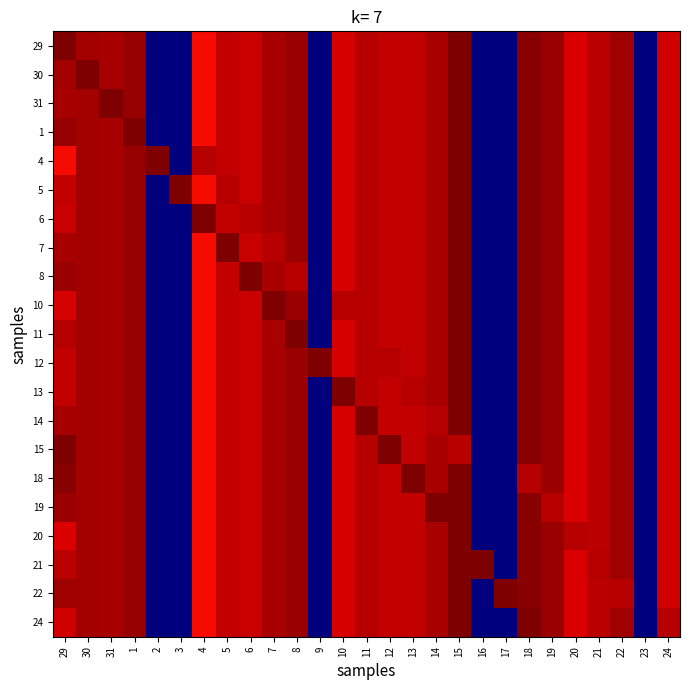

Reading right to left, what are all the values shown in this chart?

29: 24=8.8	23=0.0	22=9.3	21=9.0	20=8.8	19=9.3	18=9.4	17=0.0	16=0.0	15=9.5	14=9.2	13=9.0	12=9.0	11=9.1	10=8.8	9=0.0	8=9.3	7=9.2	6=8.9	5=8.9	4=8.5	3=0.0	2=0.0	1=9.3	31=9.2	30=9.2	29=9.5
30: 24=8.8	23=0.0	22=9.3	21=9.0	20=8.8	19=9.3	18=9.4	17=0.0	16=0.0	15=9.5	14=9.2	13=9.0	12=9.0	11=9.1	10=8.8	9=0.0	8=9.3	7=9.2	6=8.9	5=8.9	4=8.5	3=0.0	2=0.0	1=9.3	31=9.2	30=9.5	29=9.2
31: 24=8.8	23=0.0	22=9.3	21=9.0	20=8.8	19=9.3	18=9.4	17=0.0	16=0.0	15=9.5	14=9.2	13=9.0	12=9.0	11=9.1	10=8.8	9=0.0	8=9.3	7=9.2	6=8.9	5=8.9	4=8.5	3=0.0	2=0.0	1=9.3	31=9.5	30=9.2	29=9.2
1: 24=8.8	23=0.0	22=9.3	21=9.0	20=8.8	19=9.3	18=9.4	17=0.0	16=0.0	15=9.5	14=9.2	13=9.0	12=9.0	11=9.1	10=8.8	9=0.0	8=9.3	7=9.2	6=8.9	5=8.9	4=8.5	3=0.0	2=0.0	1=9.5	31=9.2	30=9.2	29=9.3
4: 24=8.8	23=0.0	22=9.3	21=9.0	20=8.8	19=9.3	18=9.4	17=0.0	16=0.0	15=9.5	14=9.2	13=9.0	12=9.0	11=9.1	10=8.8	9=0.0	8=9.3	7=9.2	6=8.9	5=8.9	4=9.1	3=0.0	2=9.5	1=9.3	31=9.2	30=9.2	29=8.5
5: 24=8.8	23=0.0	22=9.3	21=9.0	20=8.8	19=9.3	18=9.4	17=0.0	16=0.0	15=9.5	14=9.2	13=9.0	12=9.0	11=9.1	10=8.8	9=0.0	8=9.3	7=9.2	6=8.9	5=9.1	4=8.5	3=9.5	2=0.0	1=9.3	31=9.2	30=9.2	29=8.9
6: 24=8.8	23=0.0	22=9.3	21=9.0	20=8.8	19=9.3	18=9.4	17=0.0	16=0.0	15=9.5	14=9.2	13=9.0	12=9.0	11=9.1	10=8.8	9=0.0	8=9.3	7=9.2	6=9.1	5=8.9	4=9.5	3=0.0	2=0.0	1=9.3	31=9.2	30=9.2	29=8.9
7: 24=8.8	23=0.0	22=9.3	21=9.0	20=8.8	19=9.3	18=9.4	17=0.0	16=0.0	15=9.5	14=9.2	13=9.0	12=9.0	11=9.1	10=8.8	9=0.0	8=9.3	7=9.1	6=8.9	5=9.5	4=8.5	3=0.0	2=0.0	1=9.3	31=9.2	30=9.2	29=9.2
8: 24=8.8	23=0.0	22=9.3	21=9.0	20=8.8	19=9.3	18=9.4	17=0.0	16=0.0	15=9.5	14=9.2	13=9.0	12=9.0	11=9.1	10=8.8	9=0.0	8=9.1	7=9.2	6=9.5	5=8.9	4=8.5	3=0.0	2=0.0	1=9.3	31=9.2	30=9.2	29=9.3
10: 24=8.8	23=0.0	22=9.3	21=9.0	20=8.8	19=9.3	18=9.4	17=0.0	16=0.0	15=9.5	14=9.2	13=9.0	12=9.0	11=9.1	10=9.1	9=0.0	8=9.3	7=9.5	6=8.9	5=8.9	4=8.5	3=0.0	2=0.0	1=9.3	31=9.2	30=9.2	29=8.8
11: 24=8.8	23=0.0	22=9.3	21=9.0	20=8.8	19=9.3	18=9.4	17=0.0	16=0.0	15=9.5	14=9.2	13=9.0	12=9.0	11=9.1	10=8.8	9=0.0	8=9.5	7=9.2	6=8.9	5=8.9	4=8.5	3=0.0	2=0.0	1=9.3	31=9.2	30=9.2	29=9.1
12: 24=8.8	23=0.0	22=9.3	21=9.0	20=8.8	19=9.3	18=9.4	17=0.0	16=0.0	15=9.5	14=9.2	13=9.0	12=9.1	11=9.1	10=8.8	9=9.5	8=9.3	7=9.2	6=8.9	5=8.9	4=8.5	3=0.0	2=0.0	1=9.3	31=9.2	30=9.2	29=9.0
13: 24=8.8	23=0.0	22=9.3	21=9.0	20=8.8	19=9.3	18=9.4	17=0.0	16=0.0	15=9.5	14=9.2	13=9.1	12=9.0	11=9.1	10=9.5	9=0.0	8=9.3	7=9.2	6=8.9	5=8.9	4=8.5	3=0.0	2=0.0	1=9.3	31=9.2	30=9.2	29=9.0
14: 24=8.8	23=0.0	22=9.3	21=9.0	20=8.8	19=9.3	18=9.4	17=0.0	16=0.0	15=9.5	14=9.1	13=9.0	12=9.0	11=9.5	10=8.8	9=0.0	8=9.3	7=9.2	6=8.9	5=8.9	4=8.5	3=0.0	2=0.0	1=9.3	31=9.2	30=9.2	29=9.2
15: 24=8.8	23=0.0	22=9.3	21=9.0	20=8.8	19=9.3	18=9.4	17=0.0	16=0.0	15=9.1	14=9.2	13=9.0	12=9.5	11=9.1	10=8.8	9=0.0	8=9.3	7=9.2	6=8.9	5=8.9	4=8.5	3=0.0	2=0.0	1=9.3	31=9.2	30=9.2	29=9.5
18: 24=8.8	23=0.0	22=9.3	21=9.0	20=8.8	19=9.3	18=9.1	17=0.0	16=0.0	15=9.5	14=9.2	13=9.5	12=9.0	11=9.1	10=8.8	9=0.0	8=9.3	7=9.2	6=8.9	5=8.9	4=8.5	3=0.0	2=0.0	1=9.3	31=9.2	30=9.2	29=9.4
19: 24=8.8	23=0.0	22=9.3	21=9.0	20=8.8	19=9.1	18=9.4	17=0.0	16=0.0	15=9.5	14=9.5	13=9.0	12=9.0	11=9.1	10=8.8	9=0.0	8=9.3	7=9.2	6=8.9	5=8.9	4=8.5	3=0.0	2=0.0	1=9.3	31=9.2	30=9.2	29=9.3
20: 24=8.8	23=0.0	22=9.3	21=9.0	20=9.1	19=9.3	18=9.4	17=0.0	16=0.0	15=9.5	14=9.2	13=9.0	12=9.0	11=9.1	10=8.8	9=0.0	8=9.3	7=9.2	6=8.9	5=8.9	4=8.5	3=0.0	2=0.0	1=9.3	31=9.2	30=9.2	29=8.8
21: 24=8.8	23=0.0	22=9.3	21=9.1	20=8.8	19=9.3	18=9.4	17=0.0	16=9.5	15=9.5	14=9.2	13=9.0	12=9.0	11=9.1	10=8.8	9=0.0	8=9.3	7=9.2	6=8.9	5=8.9	4=8.5	3=0.0	2=0.0	1=9.3	31=9.2	30=9.2	29=9.0
22: 24=8.8	23=0.0	22=9.1	21=9.0	20=8.8	19=9.3	18=9.4	17=9.5	16=0.0	15=9.5	14=9.2	13=9.0	12=9.0	11=9.1	10=8.8	9=0.0	8=9.3	7=9.2	6=8.9	5=8.9	4=8.5	3=0.0	2=0.0	1=9.3	31=9.2	30=9.2	29=9.3
24: 24=9.1	23=0.0	22=9.3	21=9.0	20=8.8	19=9.3	18=9.5	17=0.0	16=0.0	15=9.5	14=9.2	13=9.0	12=9.0	11=9.1	10=8.8	9=0.0	8=9.3	7=9.2	6=8.9	5=8.9	4=8.5	3=0.0	2=0.0	1=9.3	31=9.2	30=9.2	29=8.8